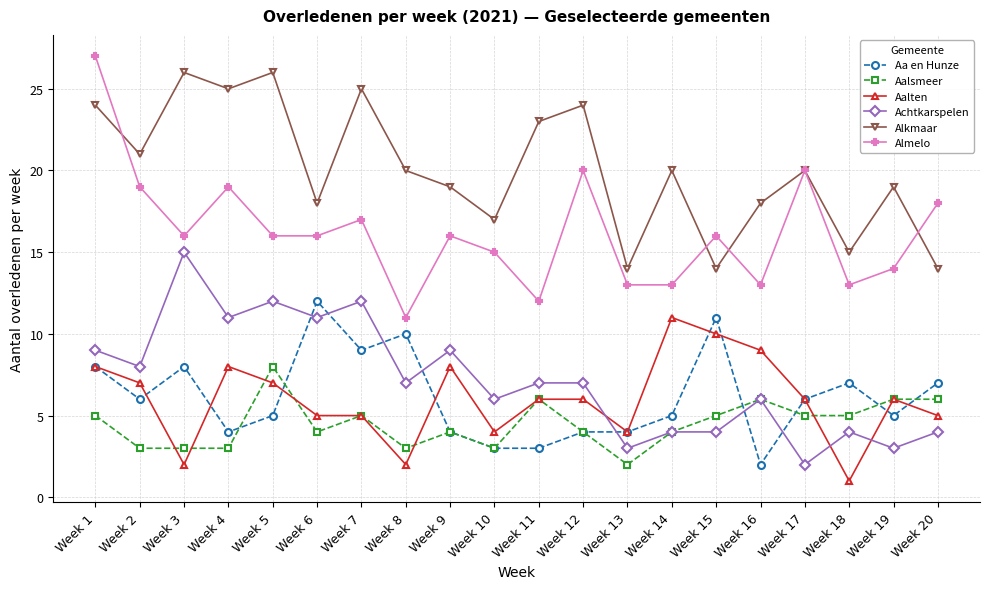

At which category is the sum across all series the highest?

Week 1